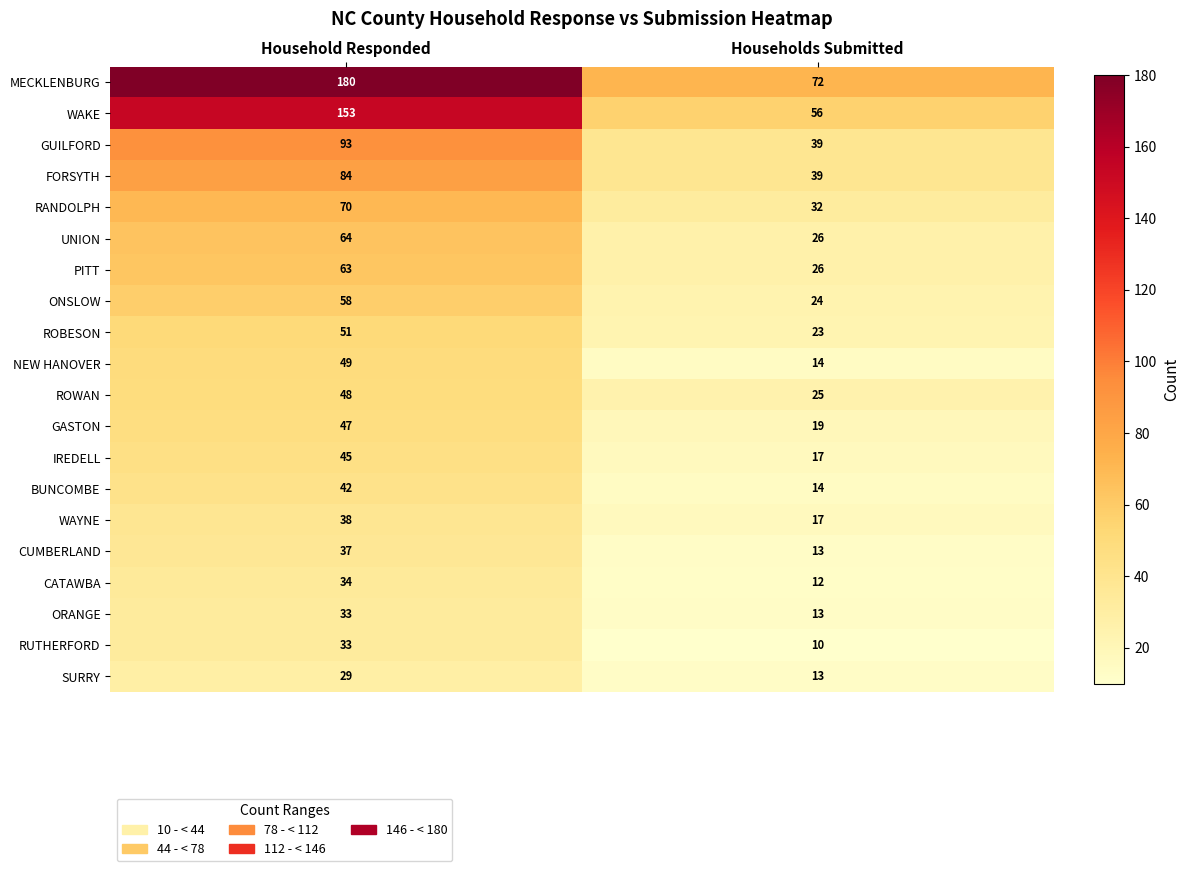

At how many categories does at least one series exceed 52?

2